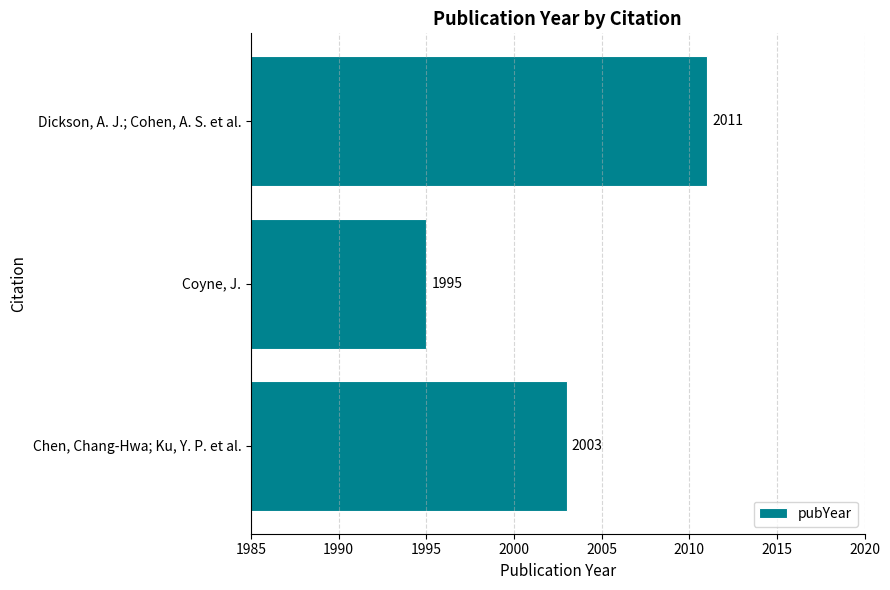

How many distinct data groups are displayed?

1